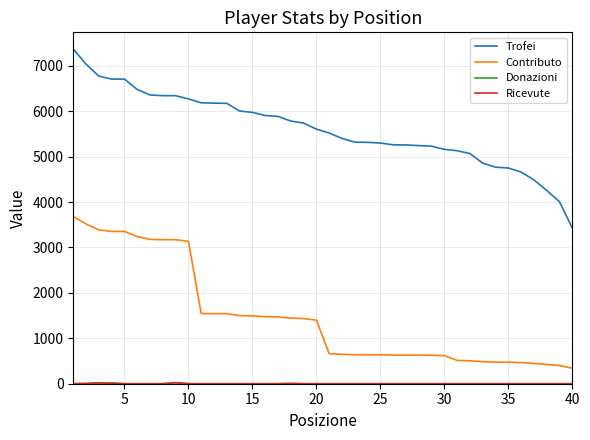

Which series has the largest total across all categories?

Trofei